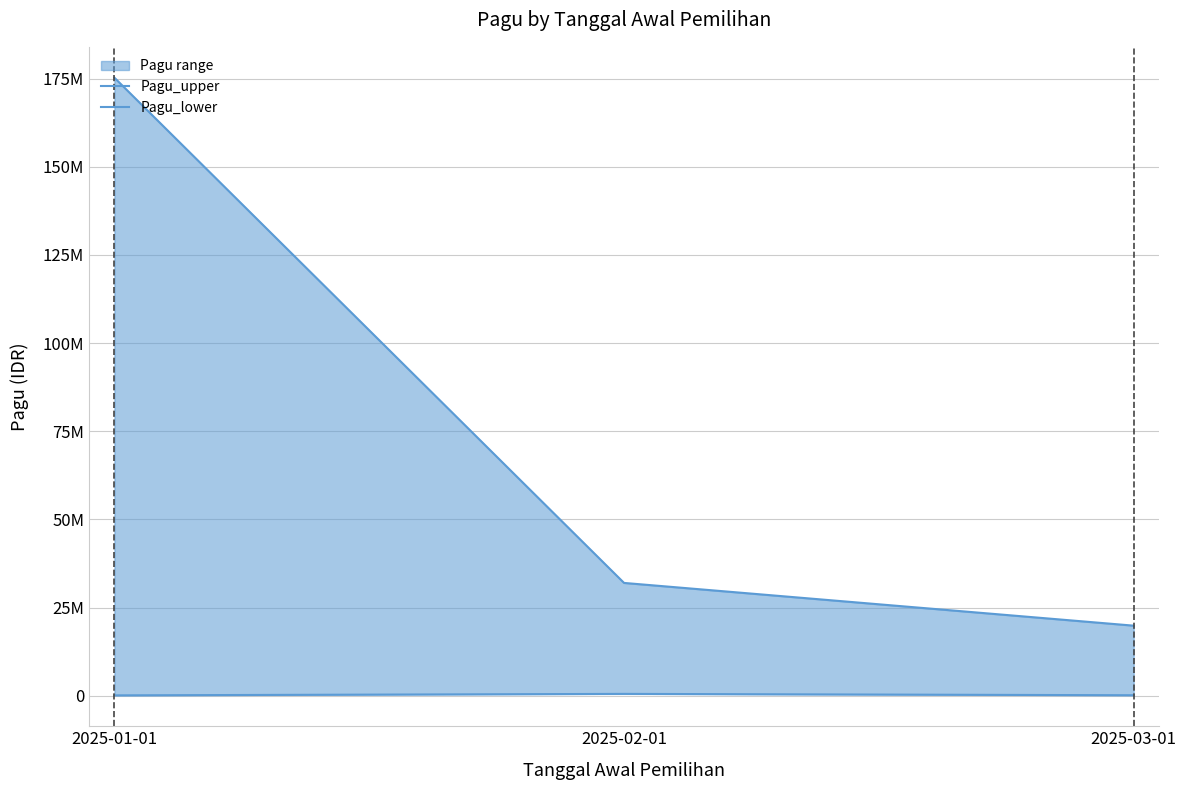

Is it true that Pagu_upper equals 19883000 at 2025-03-01?

True